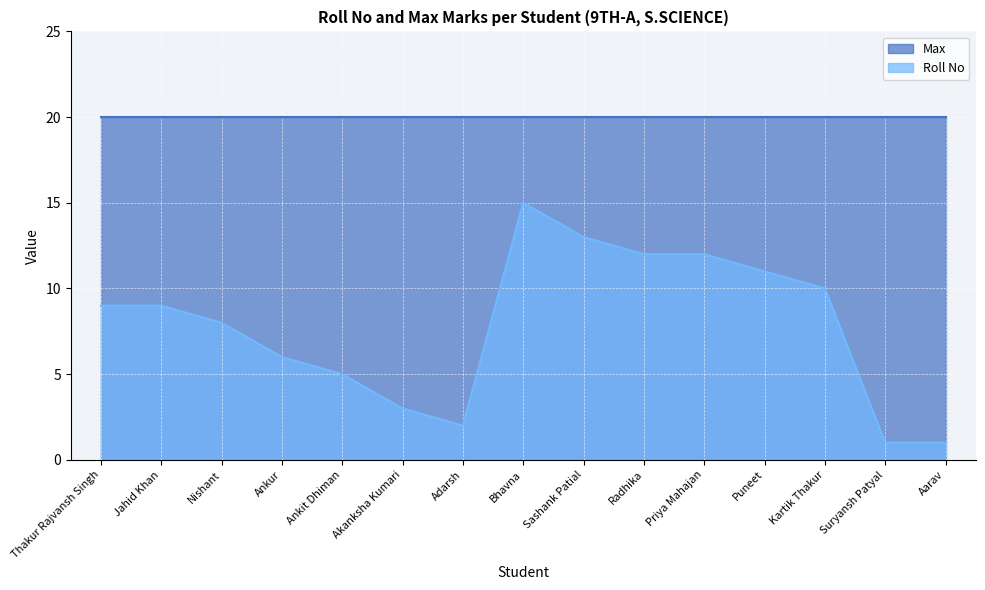

What is the change in value from Ankur to Ankit Dhiman?

-1